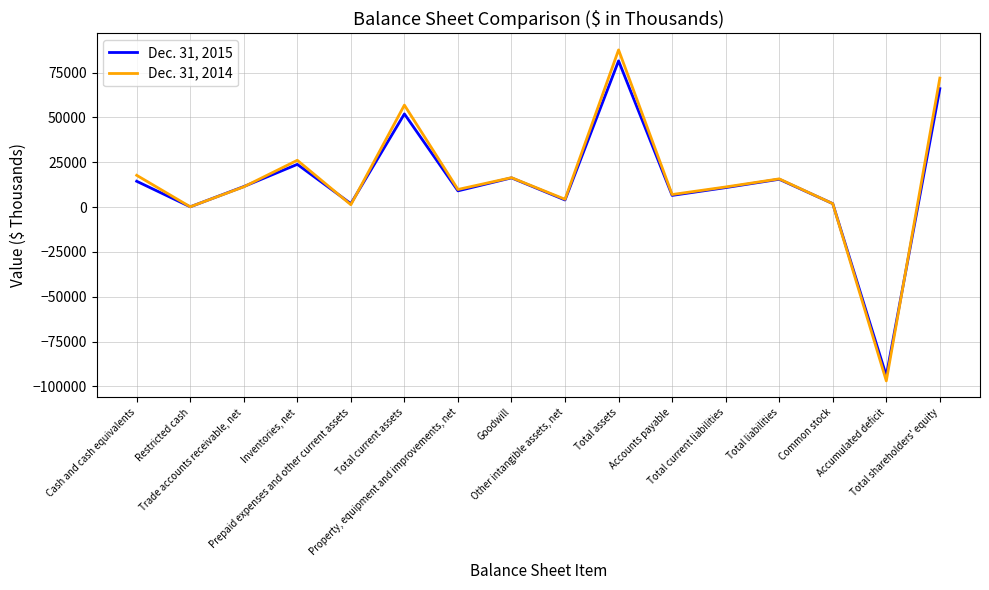

Which series has the largest range (max minus min)?

Dec. 31, 2014